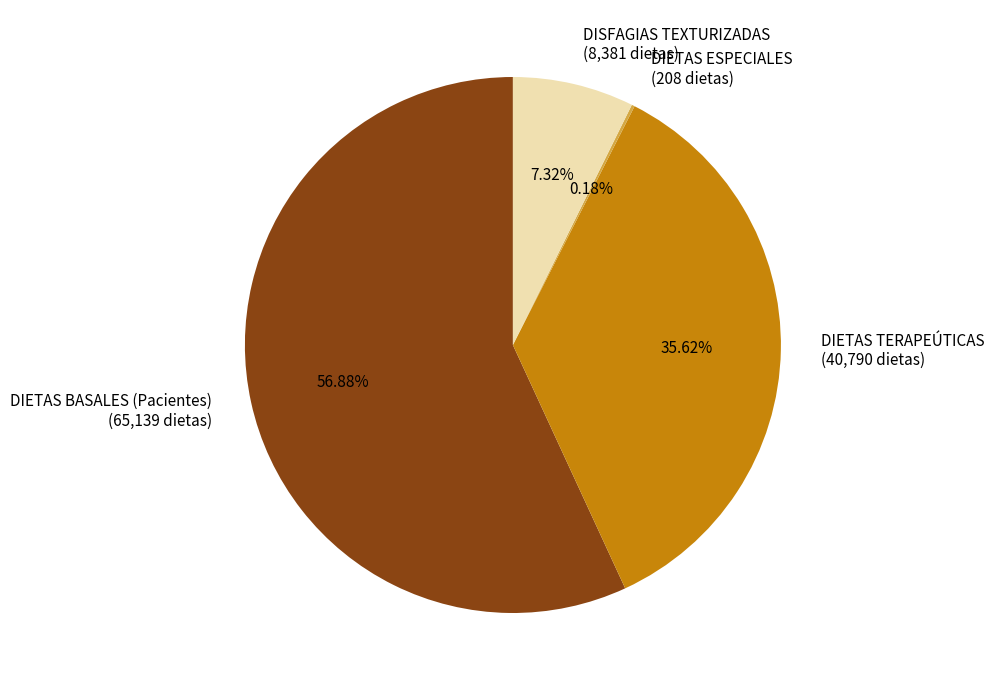

Does DIETAS BASALES (Pacientes) represent more than half of the total?

Yes